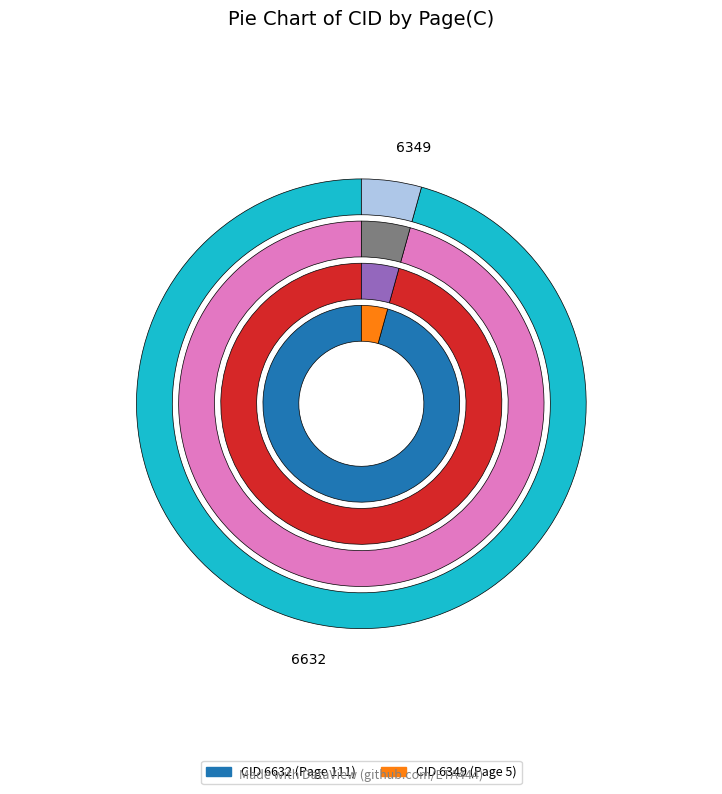

How many slices are in this pie chart?

2